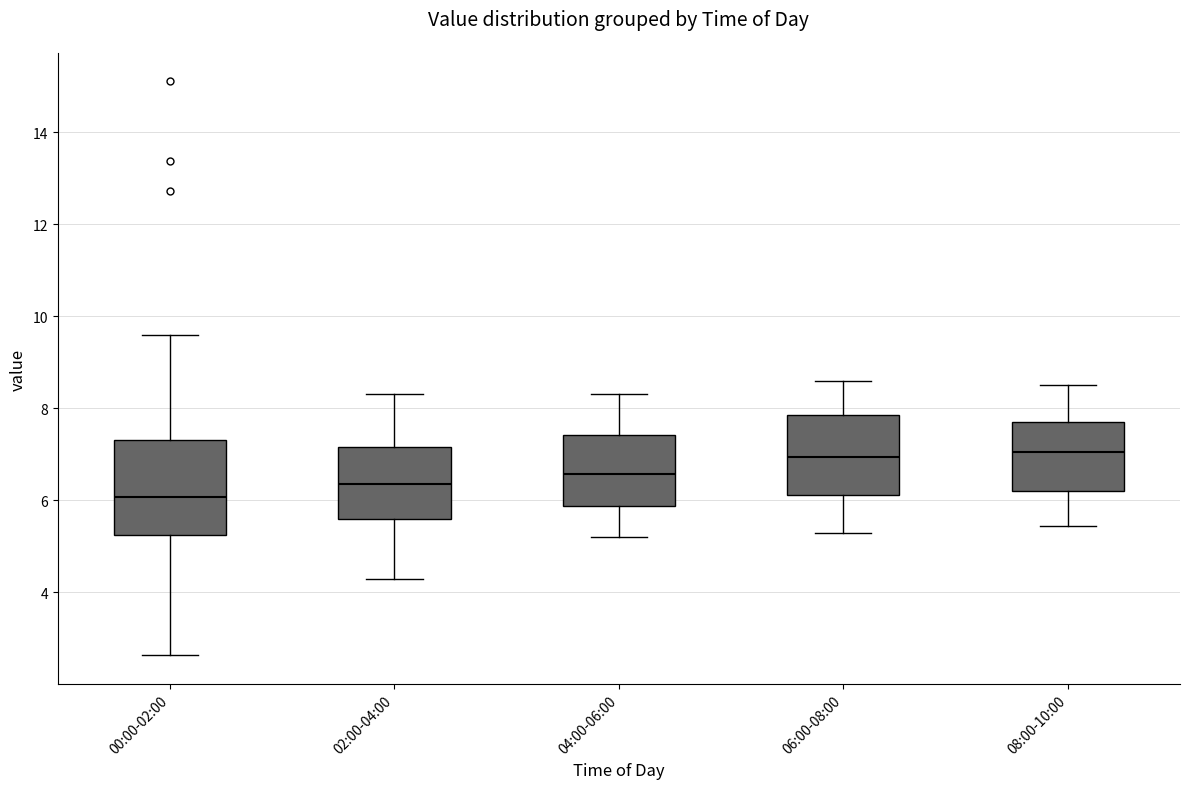

Where does the median line of the box for 06:00-08:00 sit on the y-axis? The values are not printed on the chart, so give them approximately, as read against the axis.

7.0